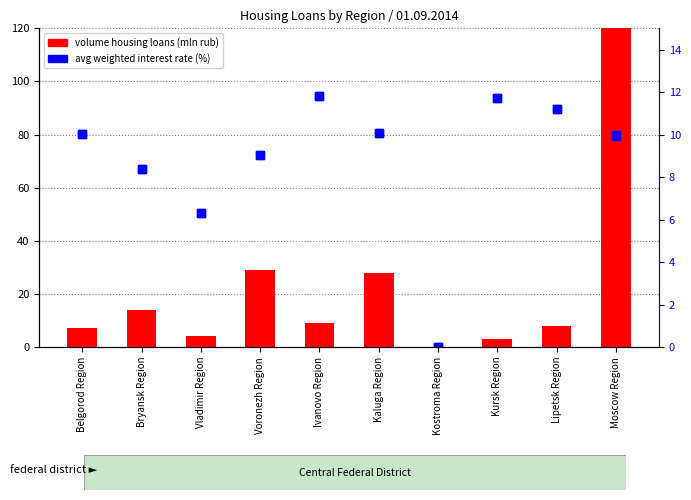

Rank the categories by volume housing loans (mln rub) value from lowest to highest.

Kostroma Region, Kursk Region, Vladimir Region, Belgorod Region, Lipetsk Region, Ivanovo Region, Bryansk Region, Kaluga Region, Voronezh Region, Moscow Region